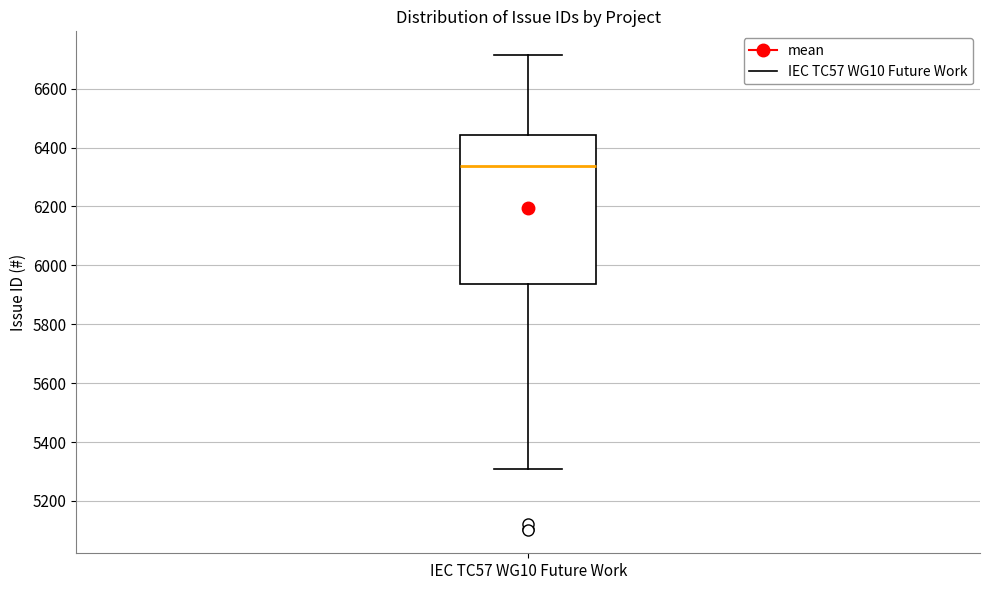

Transcribe this box plot: give where the median line is, the range the box spans, and where the two whiskers end, as read against the y-axis. The values are not printed on the chart, so give them approximately, as read against the axis.

median 6340, box 5940 to 6440, whiskers 5320 to 6720